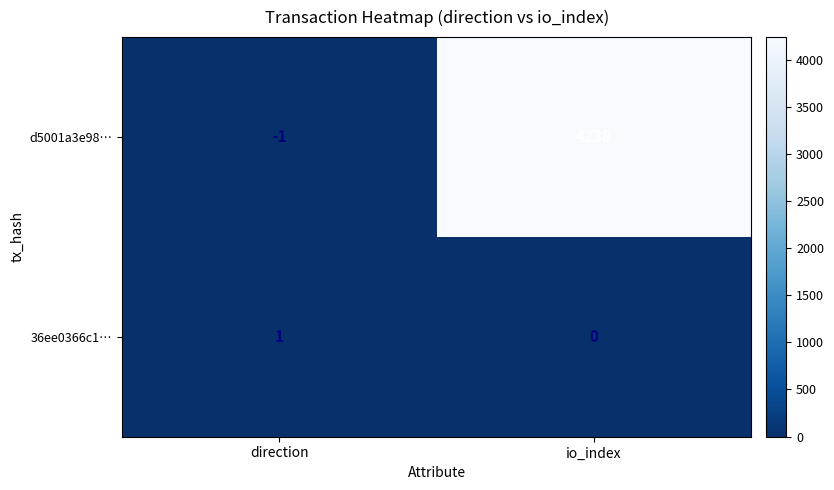

Where is d5001a3e98… nearest to the value 2118?

direction